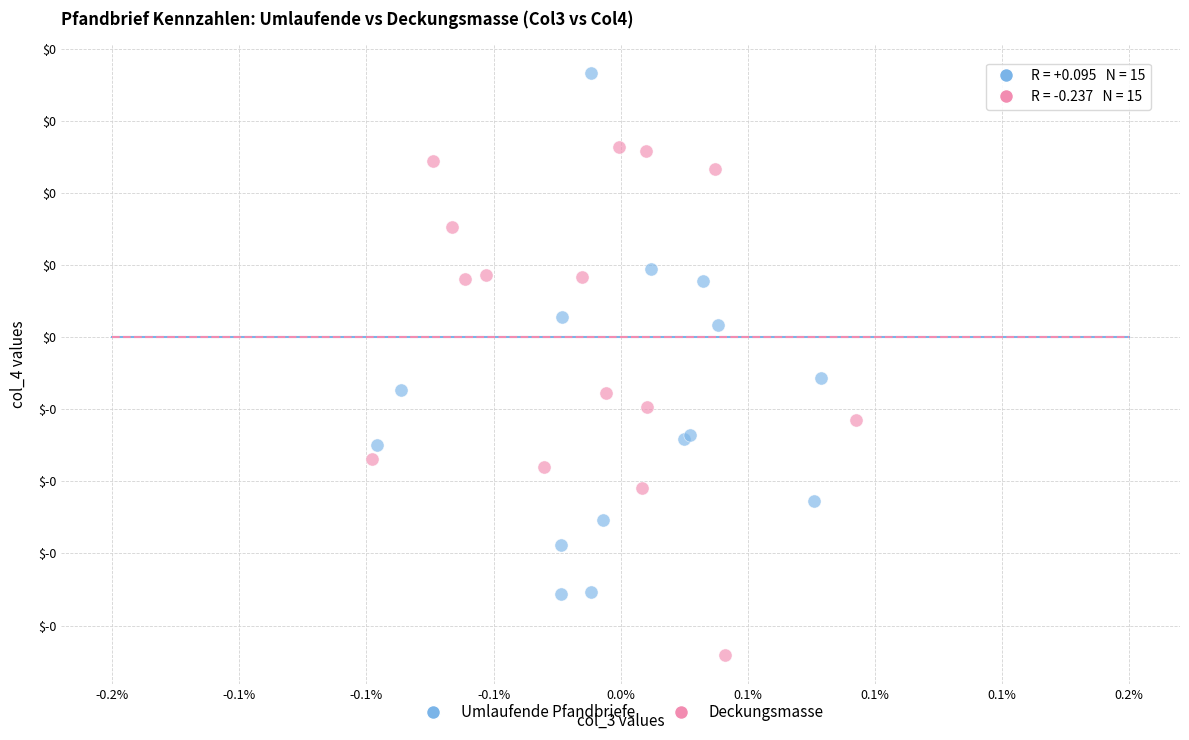

What are all the series names shown in the legend?

Umlaufende Pfandbriefe, Deckungsmasse